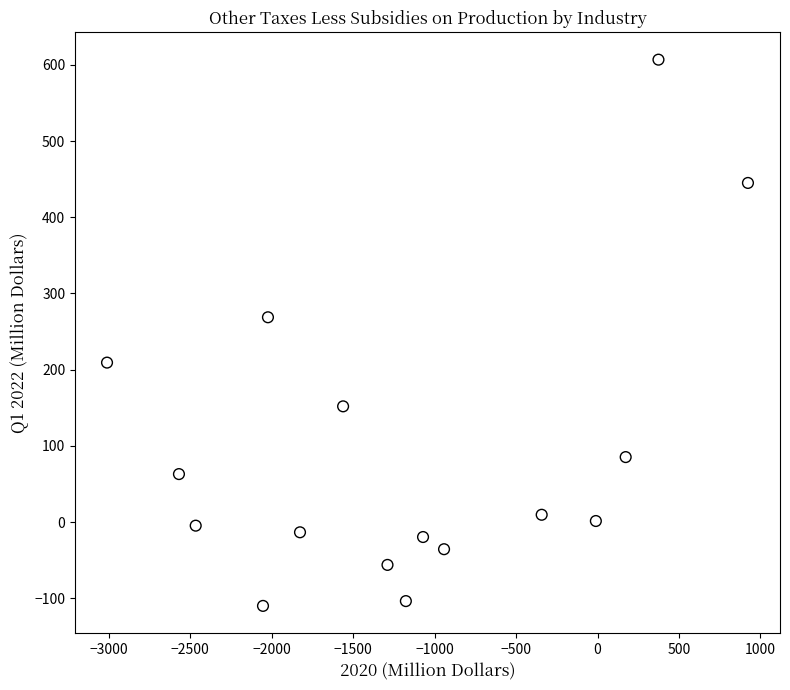

What Y value in the scatter plot is closest to 248?

268.7